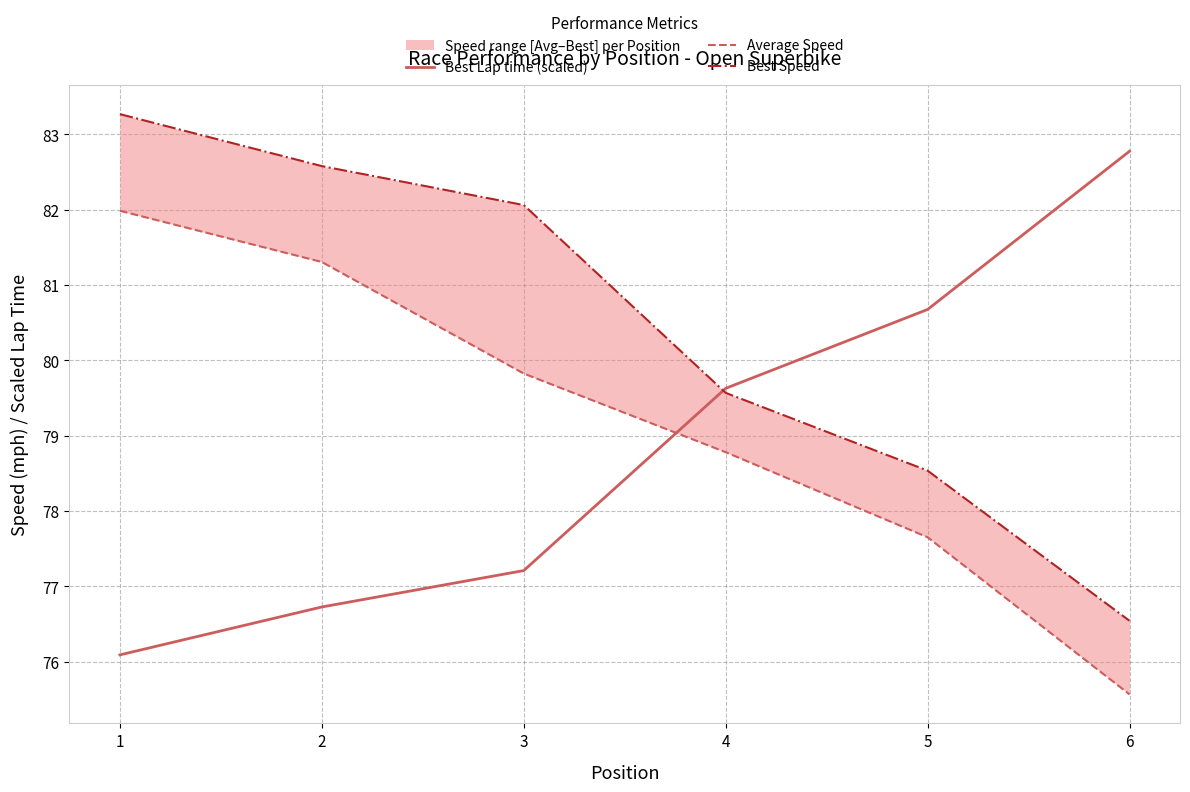

True or false: Best Speed has more than 1 points higher than both neighbors.

False